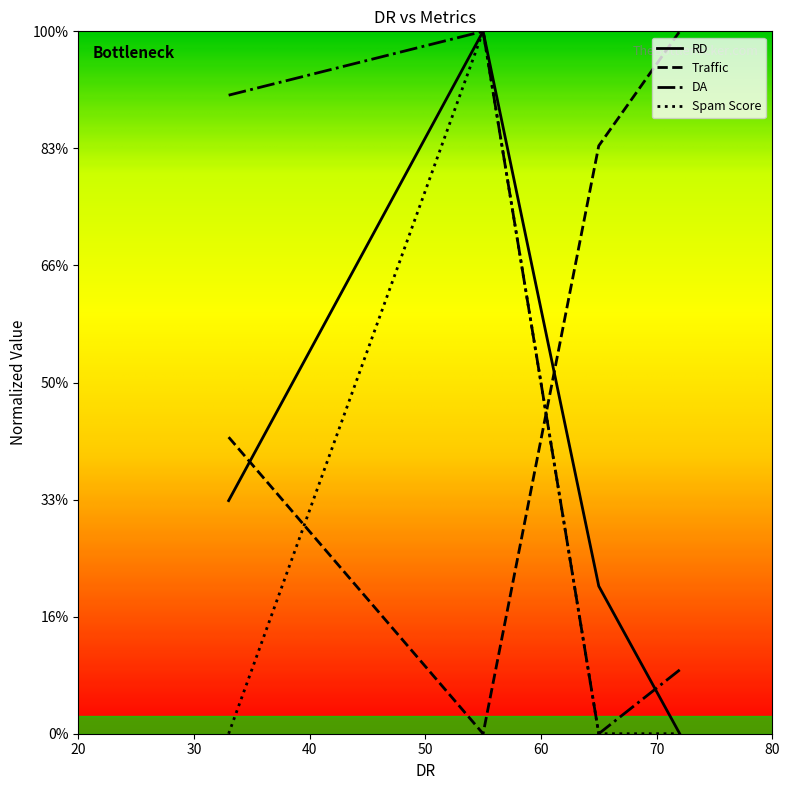

Does the chart display data point markers on the line(s)?

No